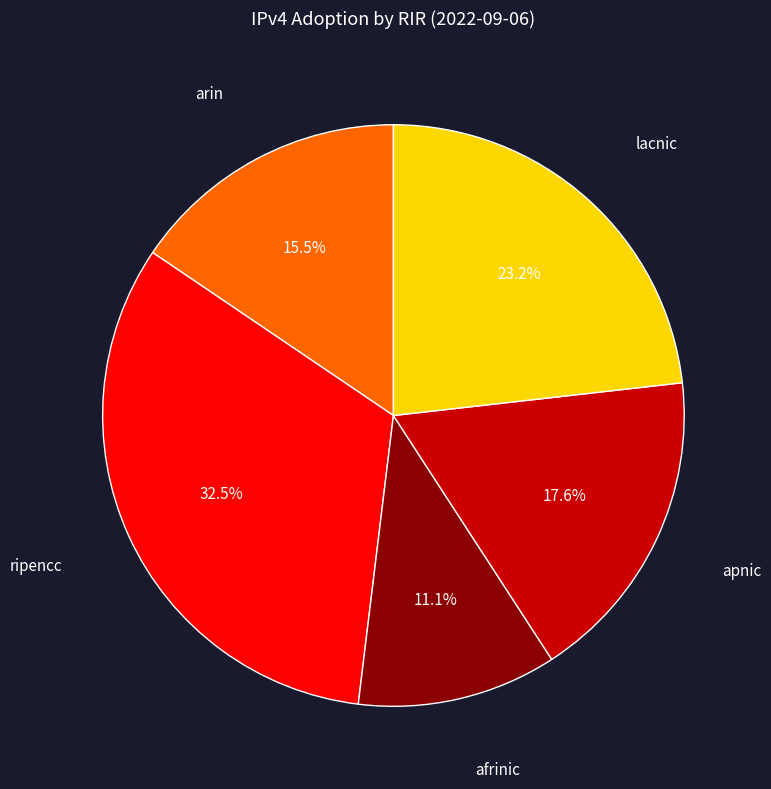

How many segments does this pie chart have?

5